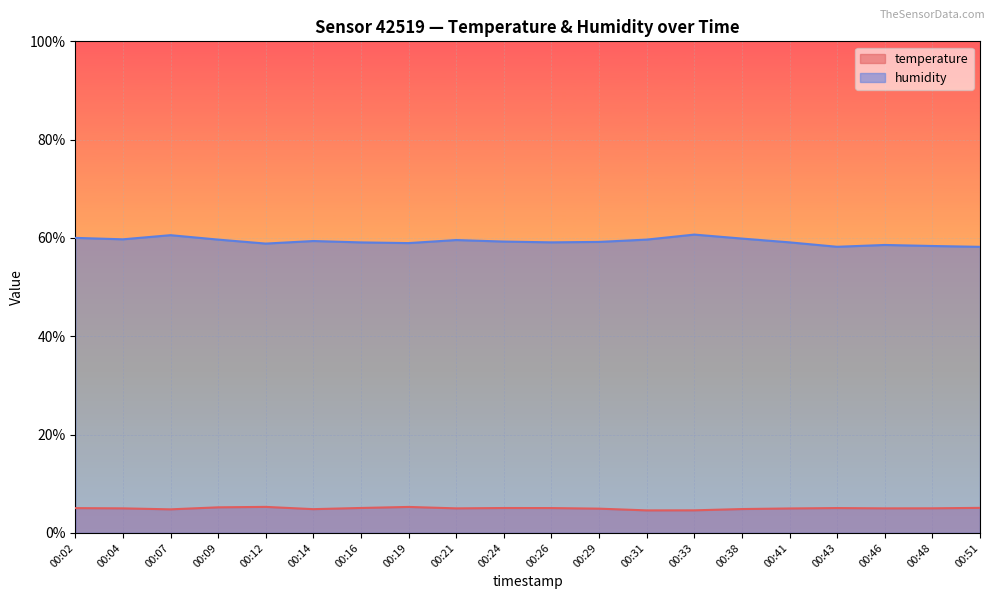

What is the smallest value displayed?

4.6